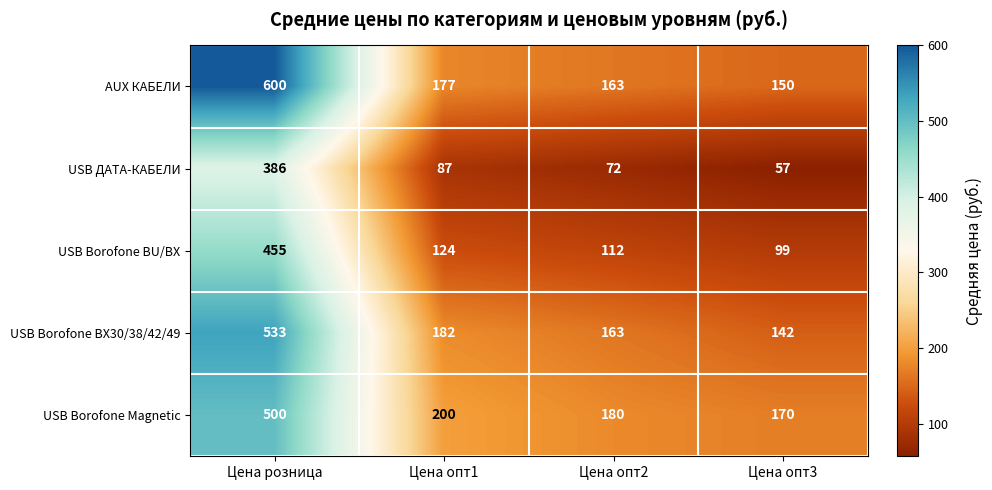

At how many categories does at least one series exceed 208?

1